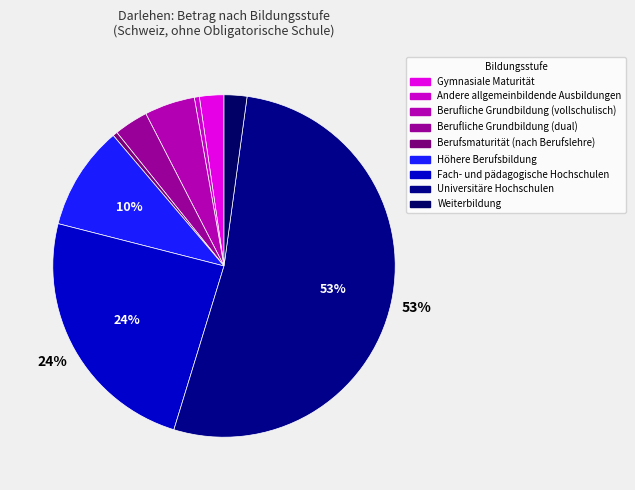

What portion of the pie excludes Berufliche Grundbildung (vollschulisch)?

95.2%